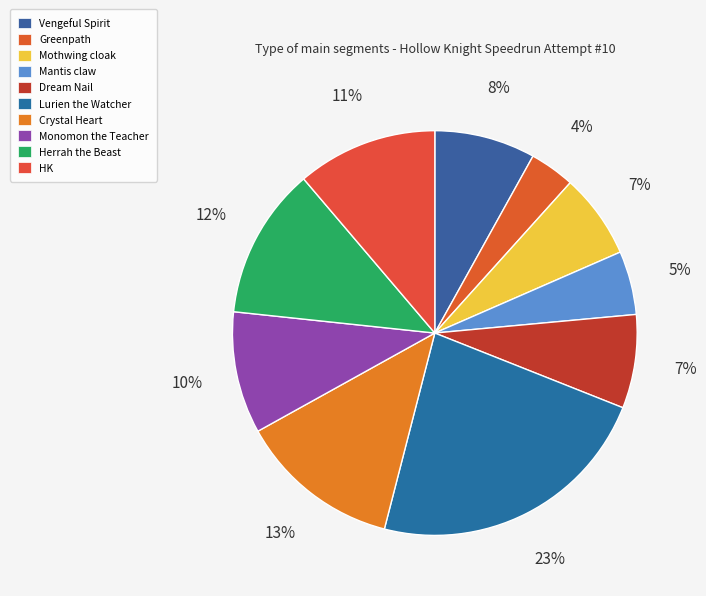

Which has a higher value, Mantis claw or Mothwing cloak?

Mothwing cloak